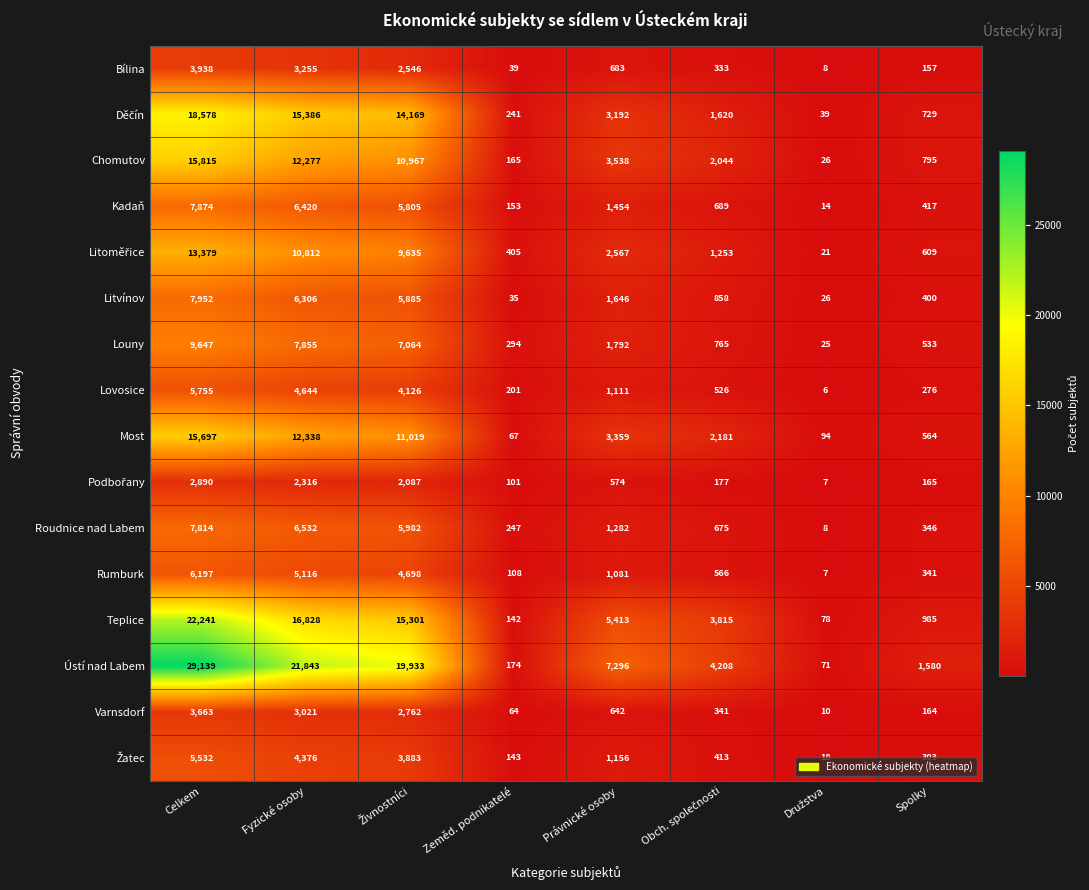

At how many categories does at least one series exceed 2816?

5